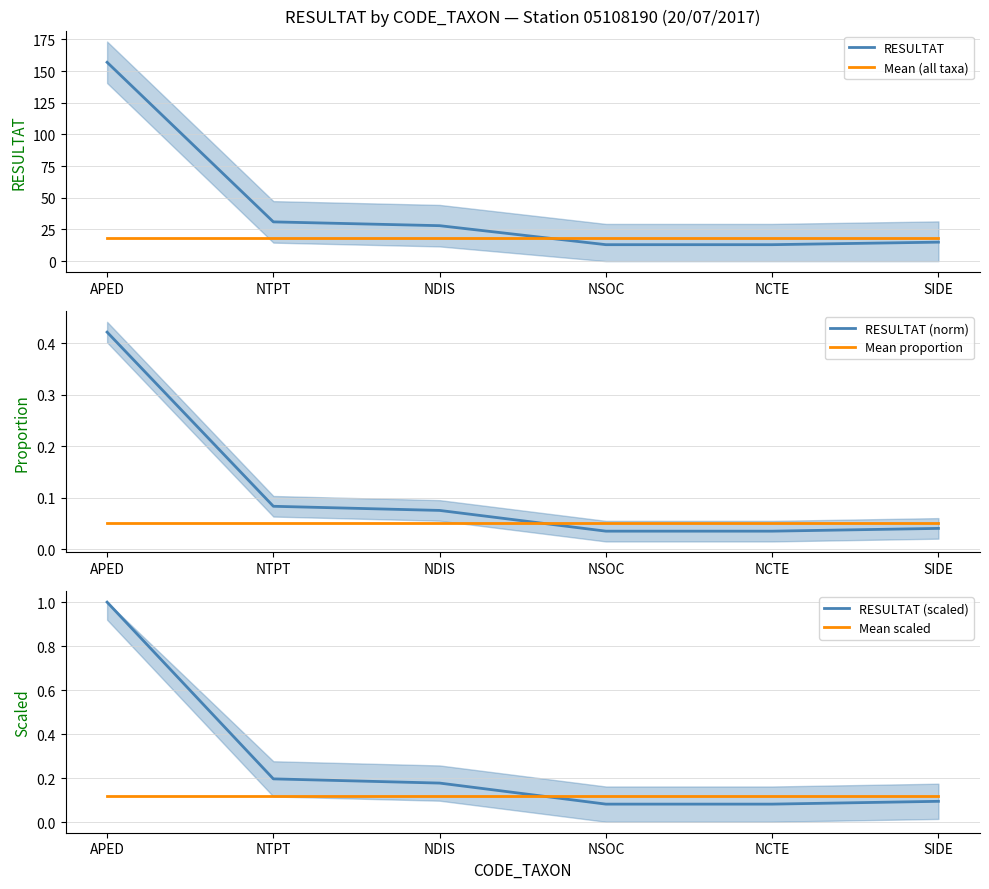

True or false: Mean scaled and RESULTAT cross at least once.

False